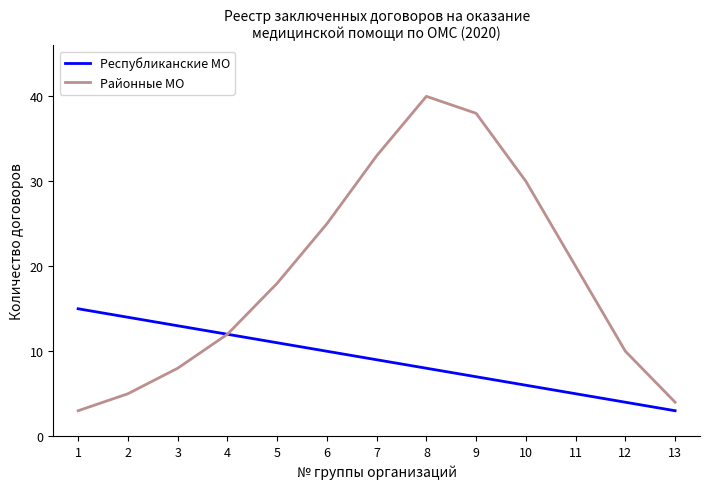

True or false: Районные МО has a value of 4 at 13.

True